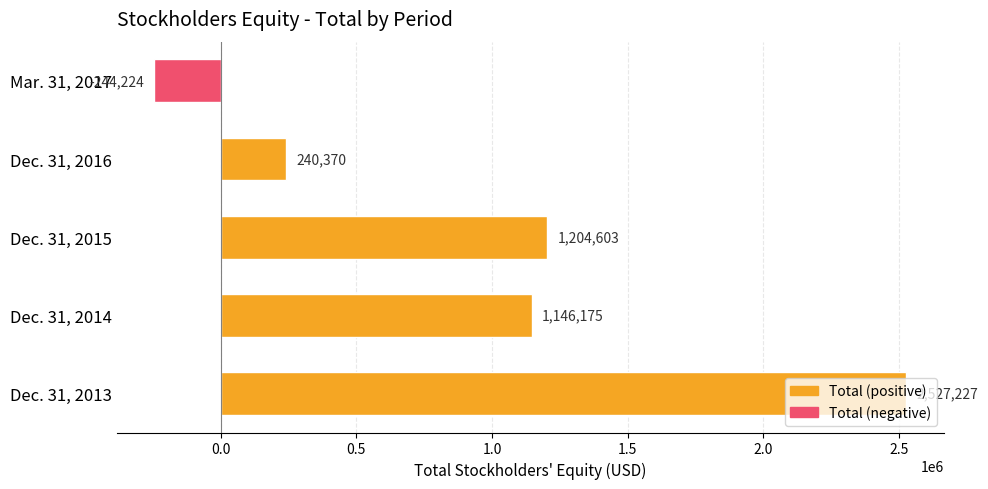

Approximately how many times larger is the value at Dec. 31, 2014 compared to Dec. 31, 2013?

0.5